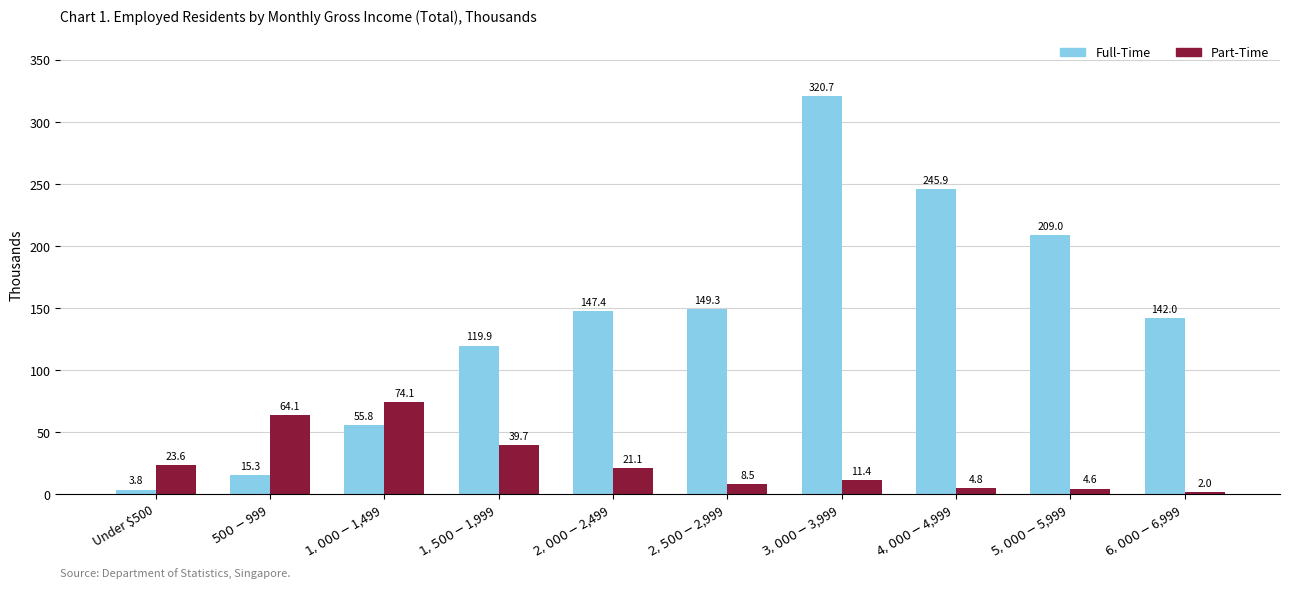

What position from the left is $5,000-$5,999?

9